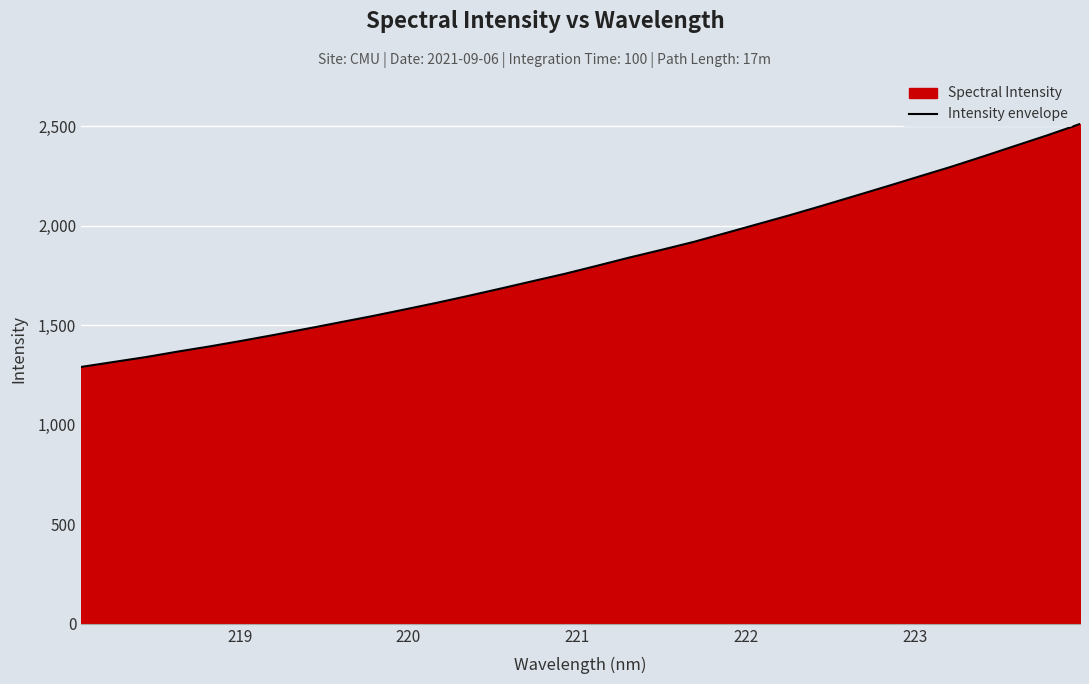

How many categories are shown in the chart?

32